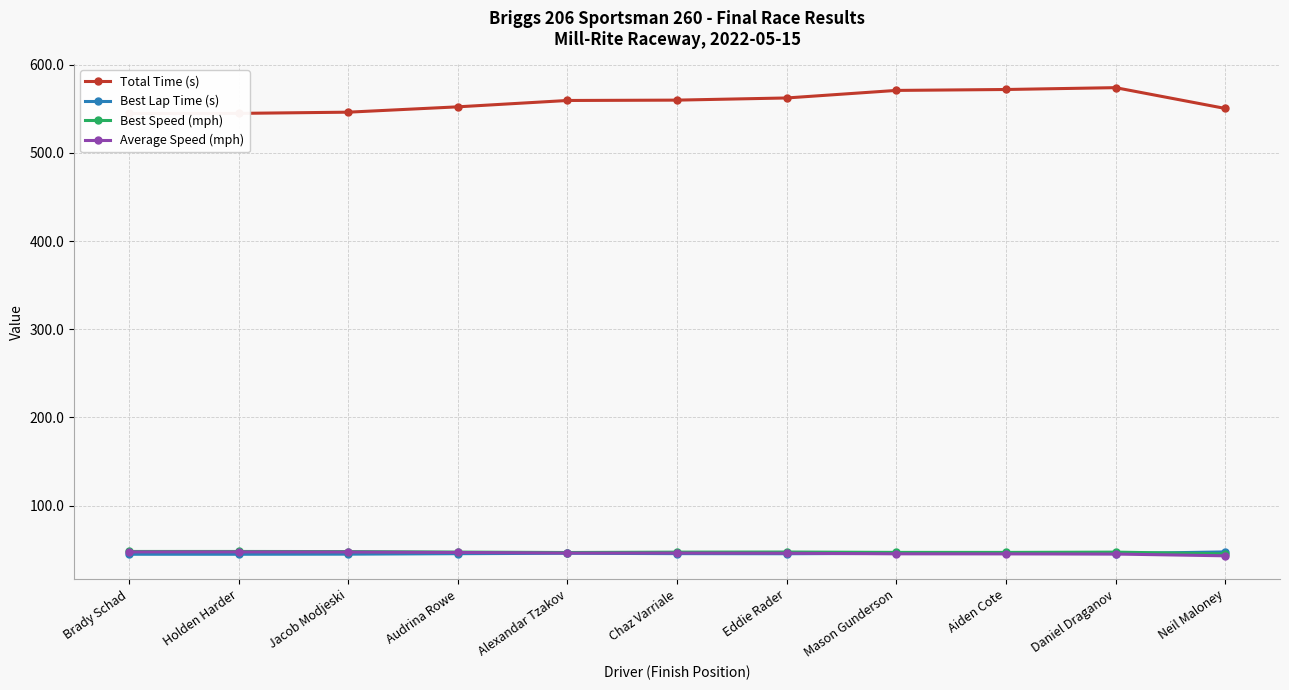

What is the difference between the maximum and minimum values in the Total Time (s) series?

29.2